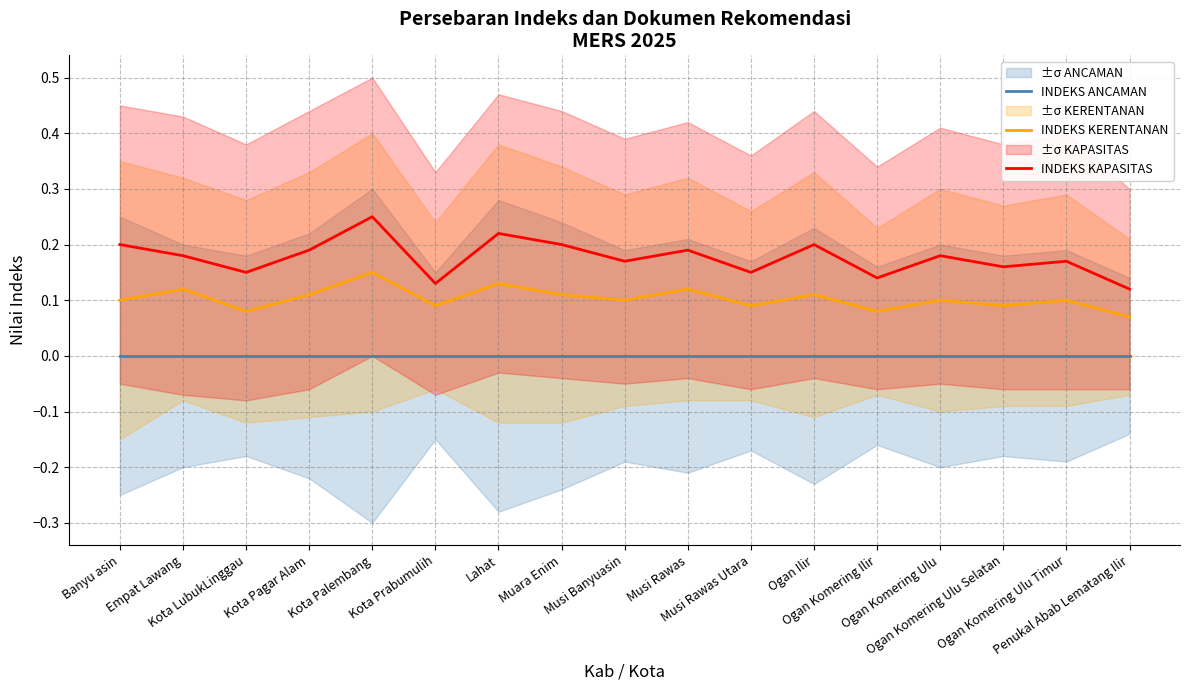

At how many categories does at least one series exceed 0?

17